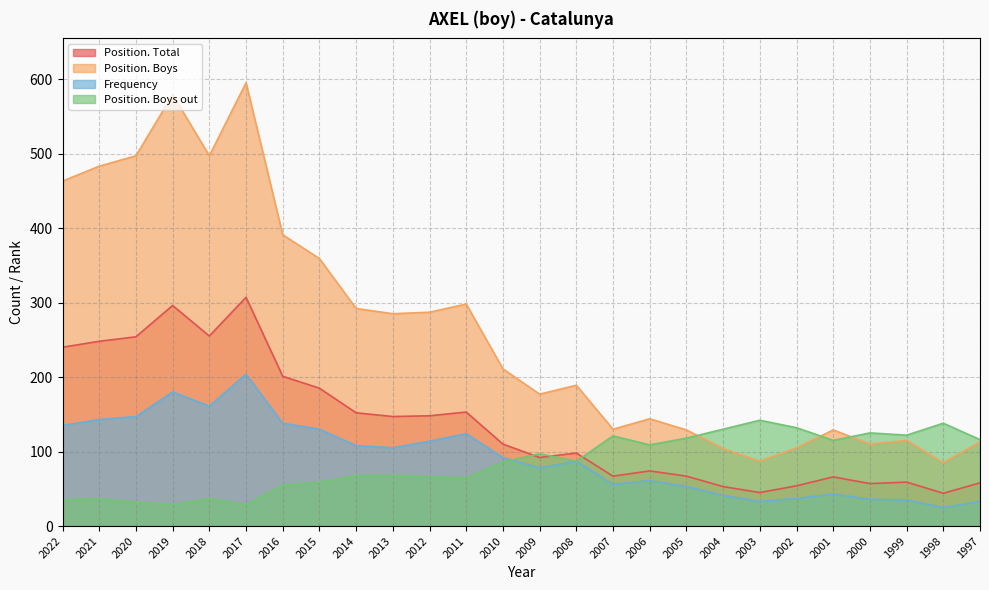

What is the maximum value shown in the chart?

595